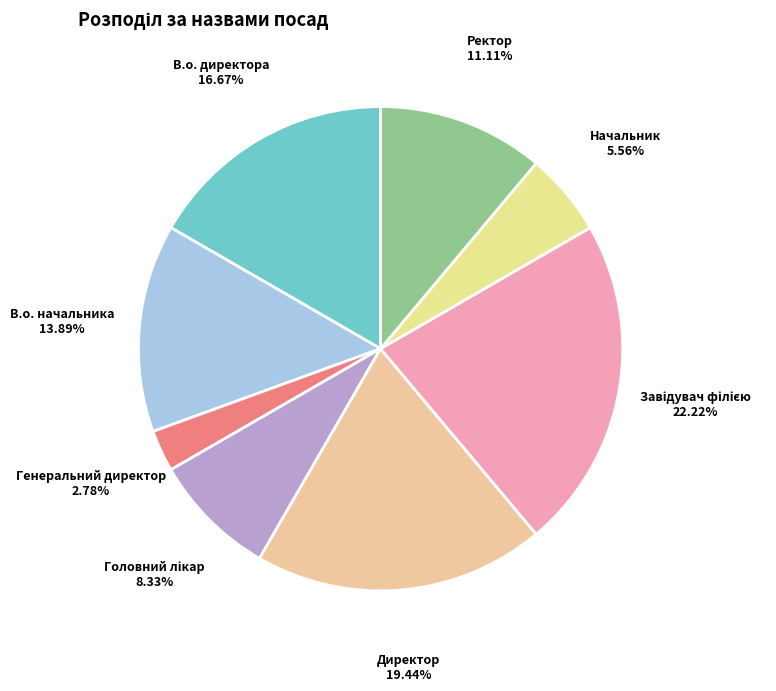

To the nearest percent, what is the difference between the Директор and Ректор slice percentages?

8%